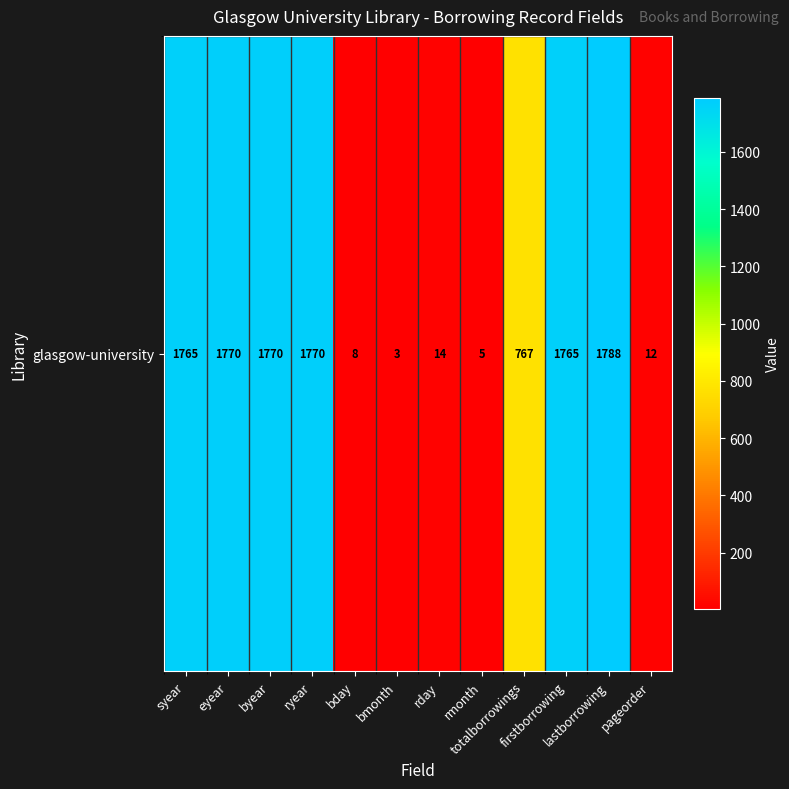

Where does the data first go above 1765?

eyear